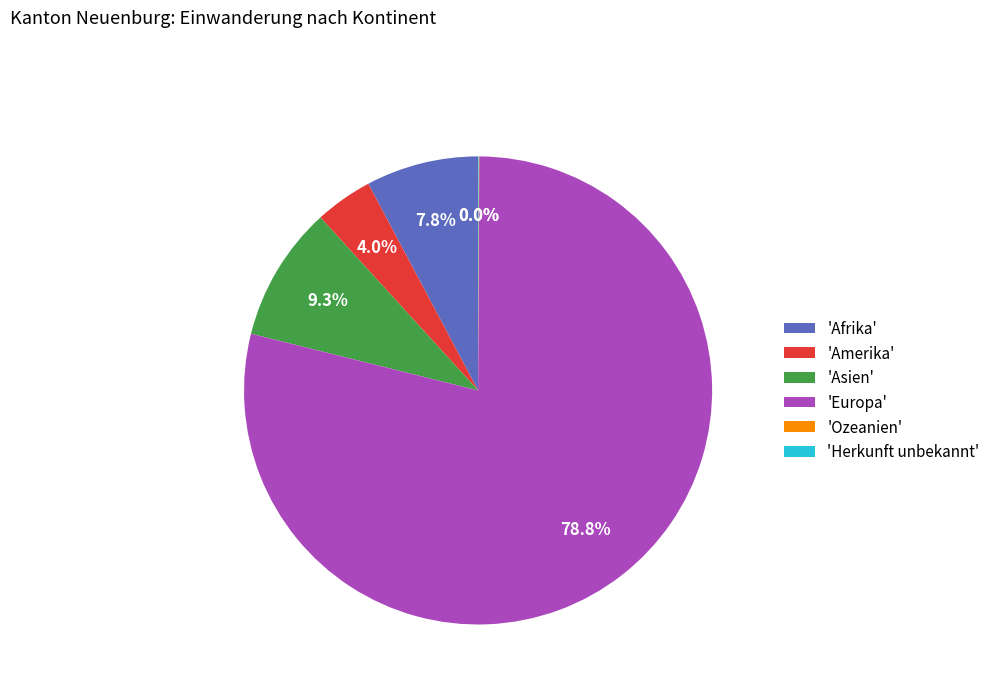

Is there any slice that represents more than half of the pie?

Yes